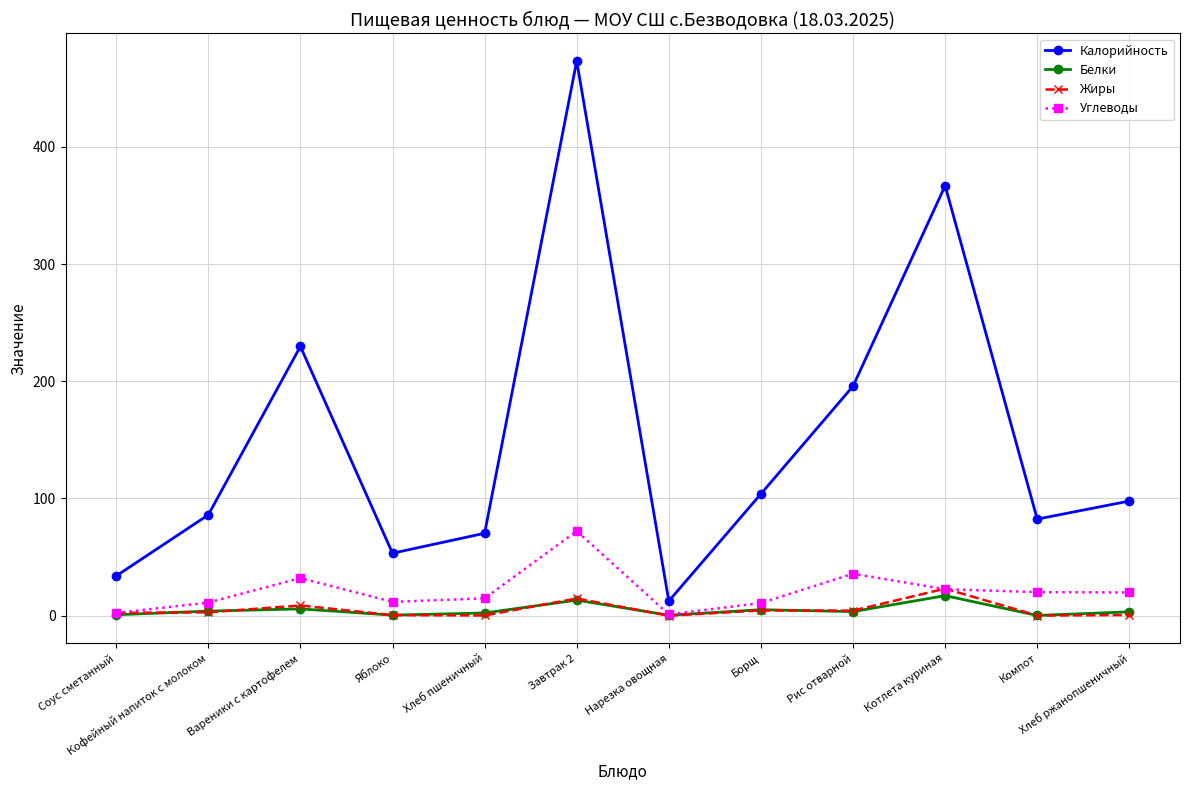

Is the value of Белки at Вареники с картофелем greater than the value of Углеводы at Хлеб пшеничный?

No